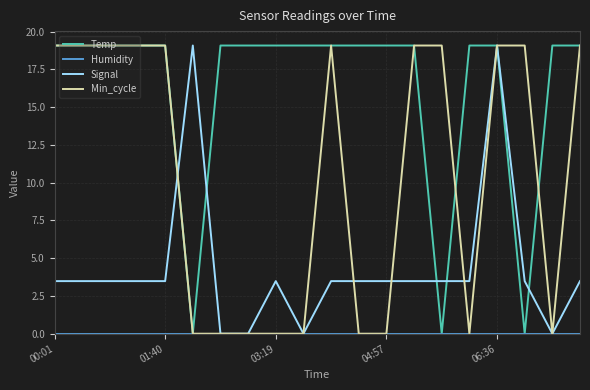

Which series has the largest total across all categories?

Temp